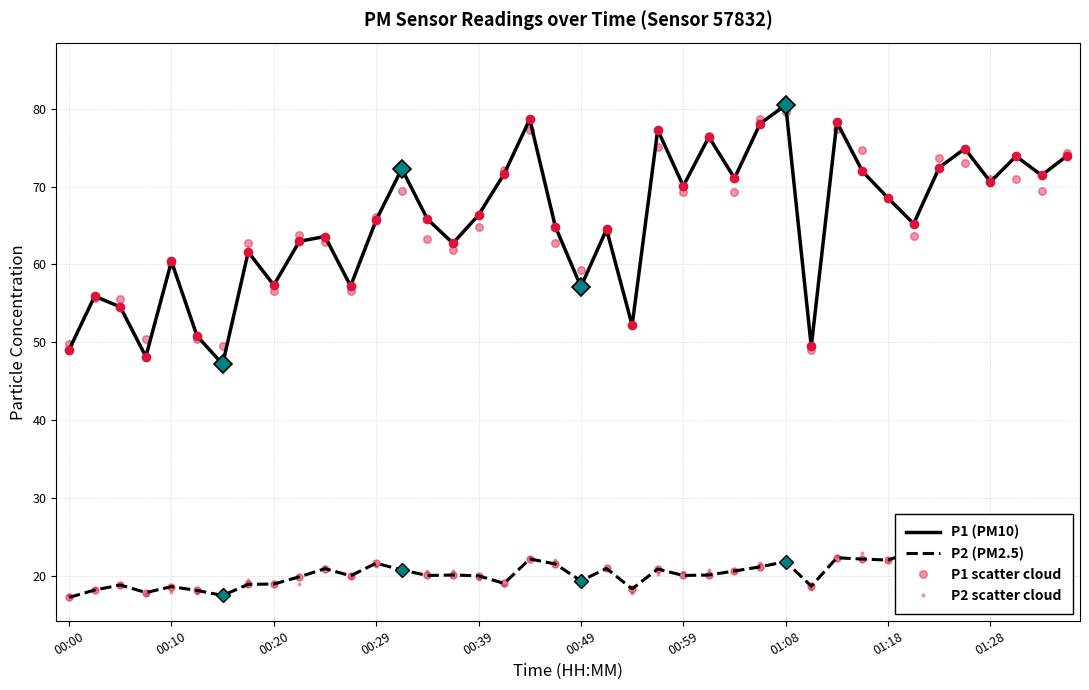

Reading left to right, transcribe all the data shown in this chart.

P1 (PM10): 49.0	55.9	54.5	48.1	60.4	50.8	47.2	61.6	57.3	63.0	63.6	57.2	65.7	72.3	65.8	62.7	66.3	71.6	78.7	64.8	57.1	64.5	52.2	77.3	70.1	76.4	71.1	78.1	80.5	49.5	78.3	72.0	68.5	65.2	72.5	74.9	70.6	73.9	71.5	74.0
P2 (PM2.5): 17.2	18.1	18.8	17.8	18.6	18.1	17.4	18.9	18.9	19.9	20.9	20.0	21.6	20.7	20.0	20.1	20.0	19.0	22.1	21.5	19.3	20.9	18.3	20.9	20.0	20.1	20.6	21.1	21.8	18.6	22.3	22.1	22.0	23.1	23.8	22.5	23.1	22.5	22.6	22.5
P1 scatter cloud: 49.8	55.7	55.5	50.4	60.0	50.4	49.5	62.8	56.6	63.8	62.9	56.5	66.1	69.4	63.2	61.9	64.8	72.1	77.3	62.7	59.3	64.2	52.3	75.1	69.3	76.5	69.3	78.6	79.6	49.0	77.4	74.7	68.5	63.6	73.7	73.0	70.9	71.0	69.5	74.3
P2 scatter cloud: 17.6	18.2	18.7	17.7	17.8	17.7	17.2	19.4	19.1	19.0	21.1	19.8	21.3	21.0	20.5	20.5	19.6	18.8	22.3	22.0	19.1	20.8	17.7	20.3	20.4	20.8	20.6	21.6	22.0	18.3	22.5	22.9	22.0	23.9	22.5	22.9	23.2	22.4	22.6	21.5